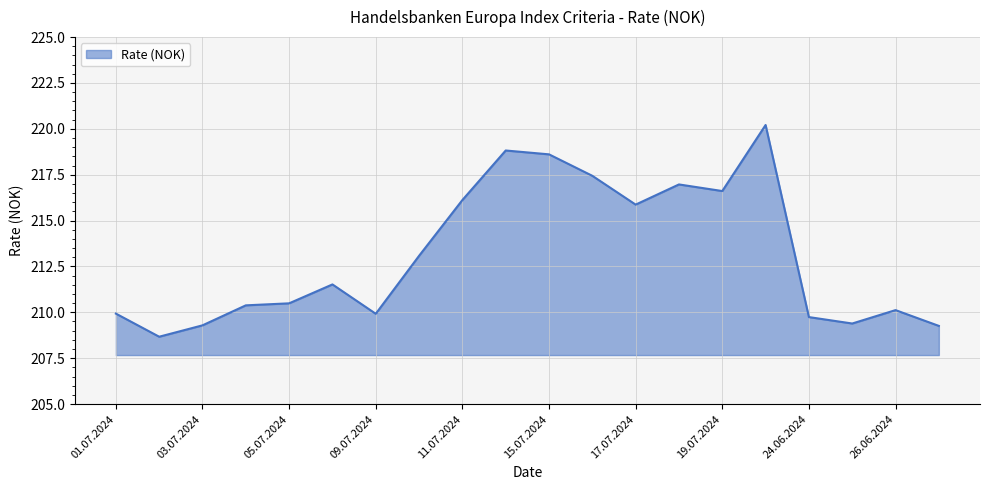

True or false: there are more than 0 points higher than both neighbors.

True